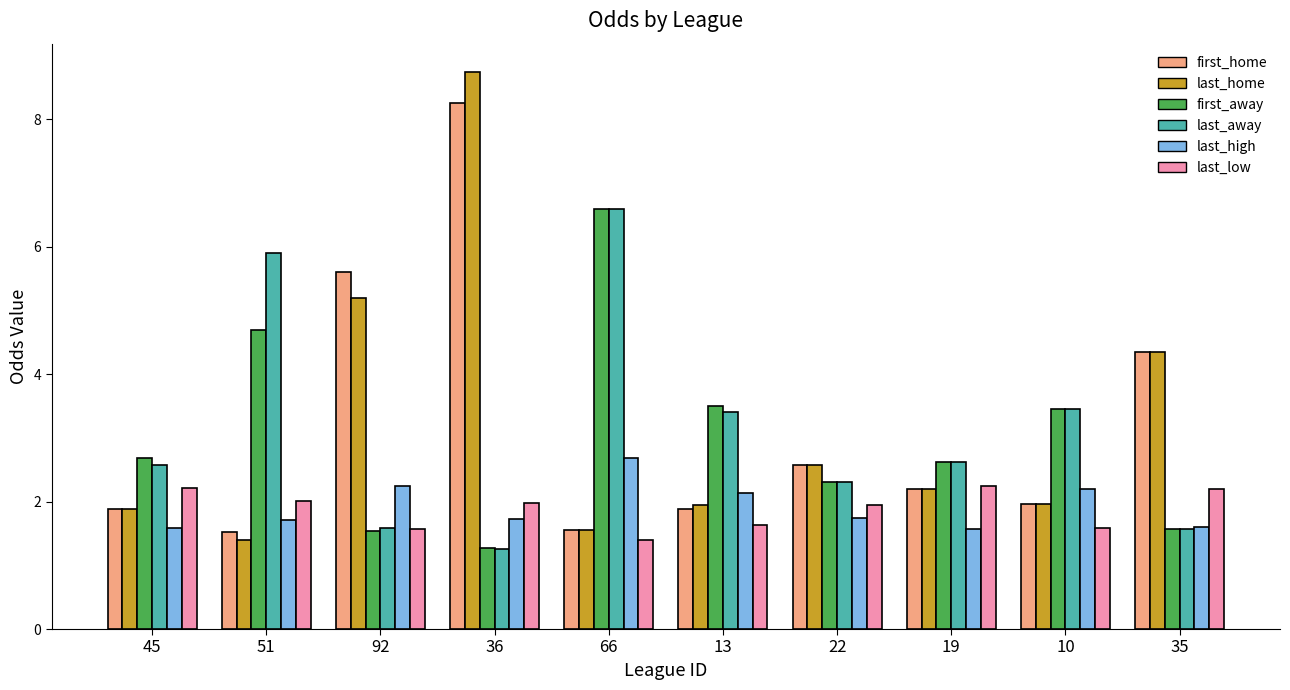

What position from the right is 66?

6